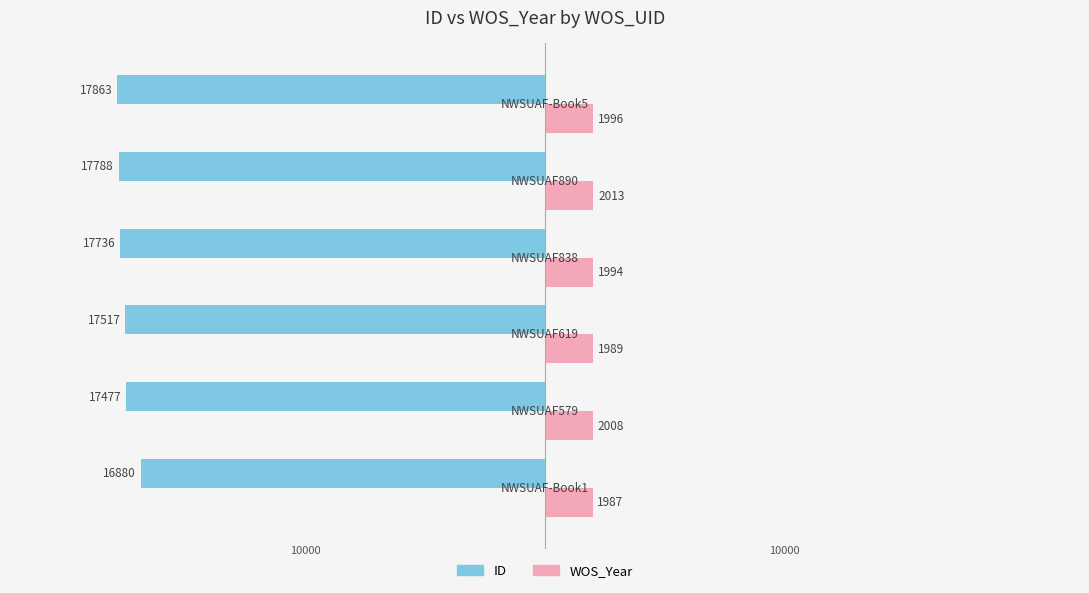

What are all the series names shown in the legend?

ID, WOS_Year